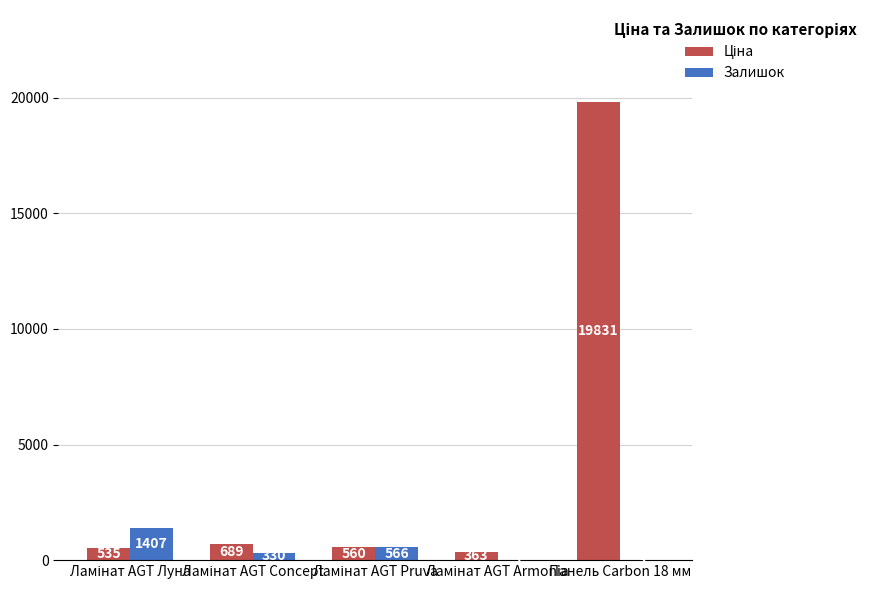

What is the sum of all Залишок values?

2307.0